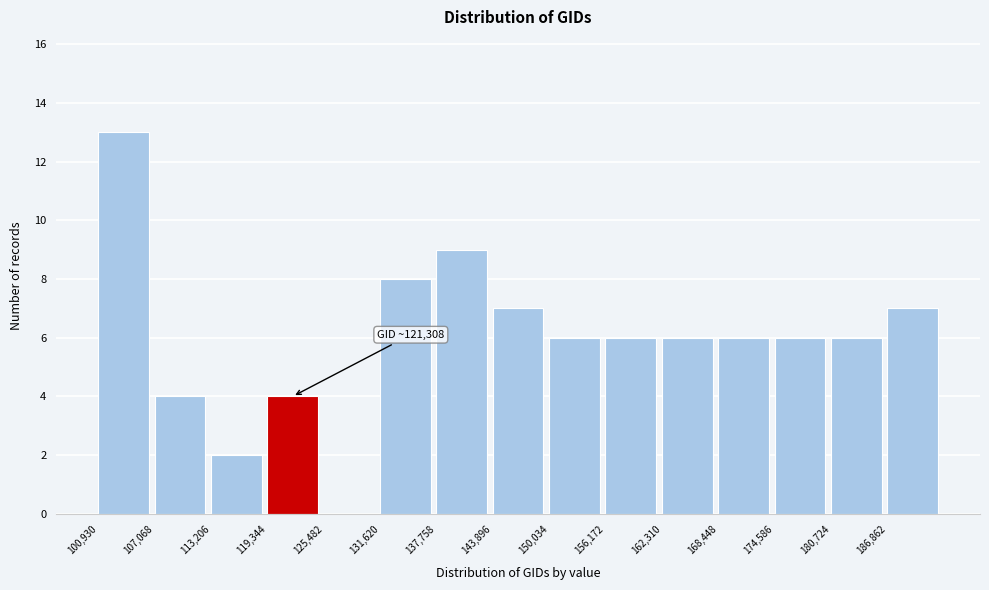

Over which range of the x-axis is the bar tallest?

101000 to 107000